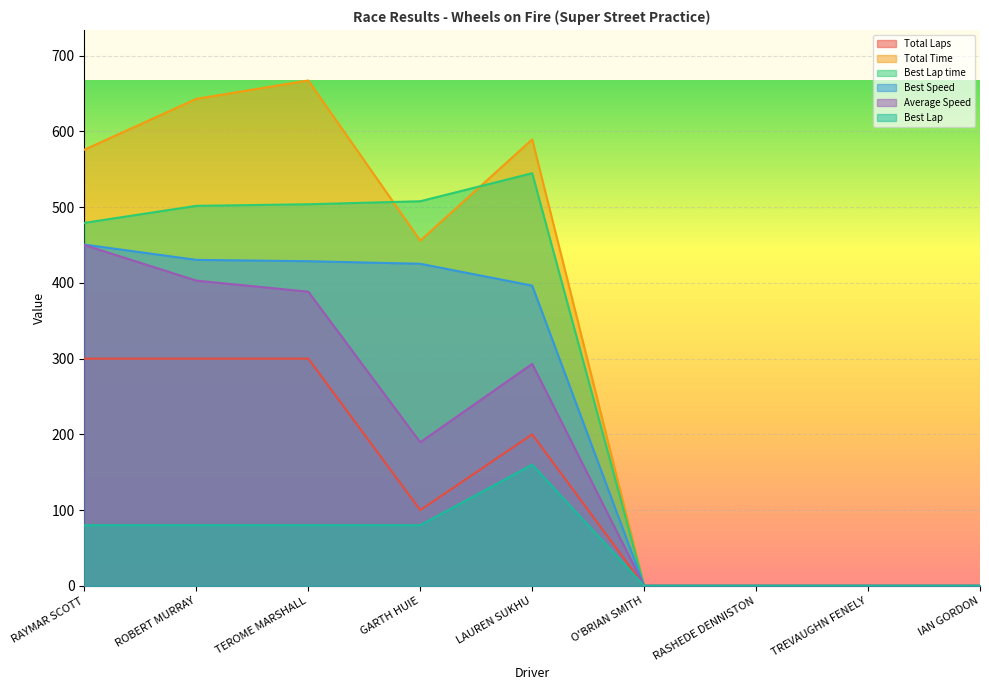

Does the chart display data point markers on the line(s)?

No